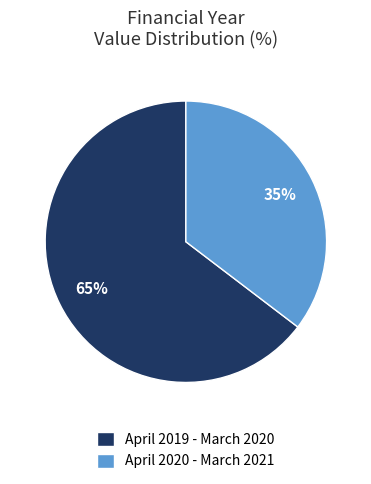

To the nearest percent, what is the average slice percentage?

50%